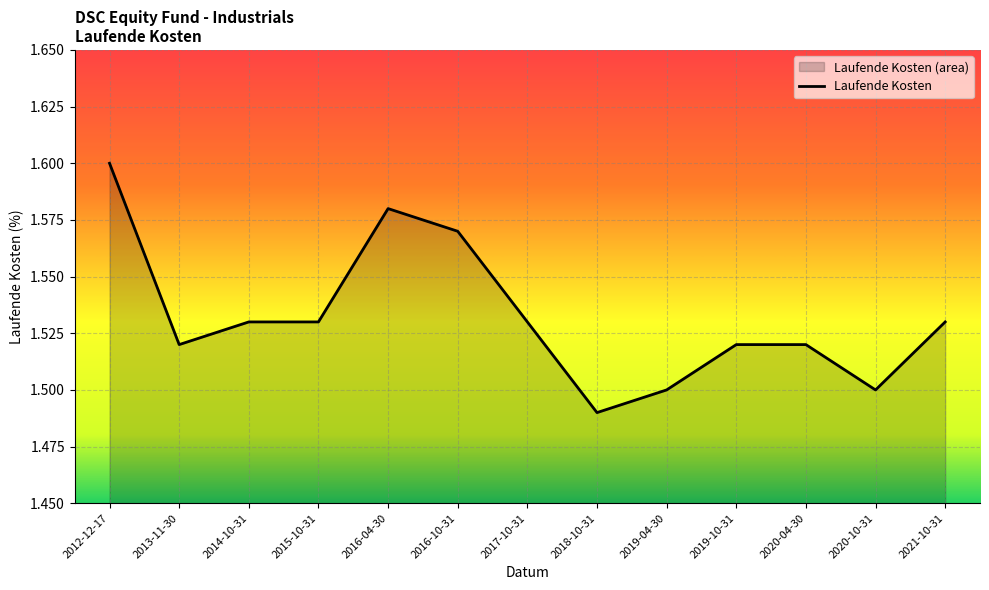

Which has a higher value, 2020-04-30 or 2012-12-17?

2012-12-17